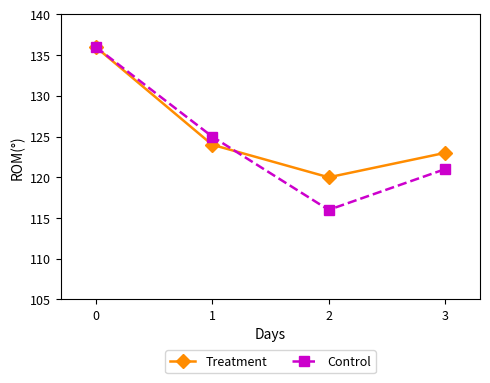

True or false: Control has more than 2 points higher than both neighbors.

False